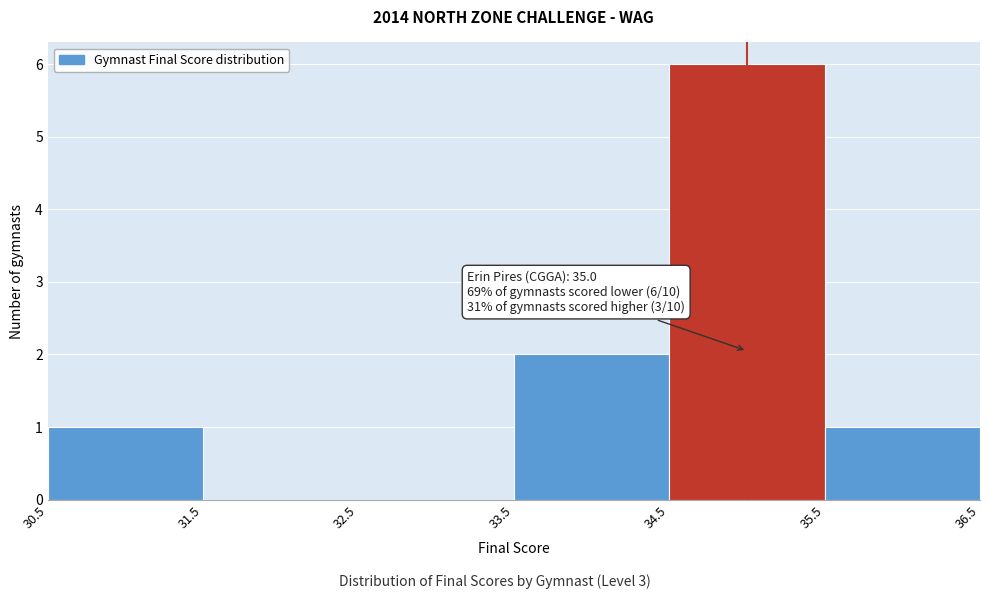

Over which range of the x-axis is the bar tallest?

34.5 to 35.5